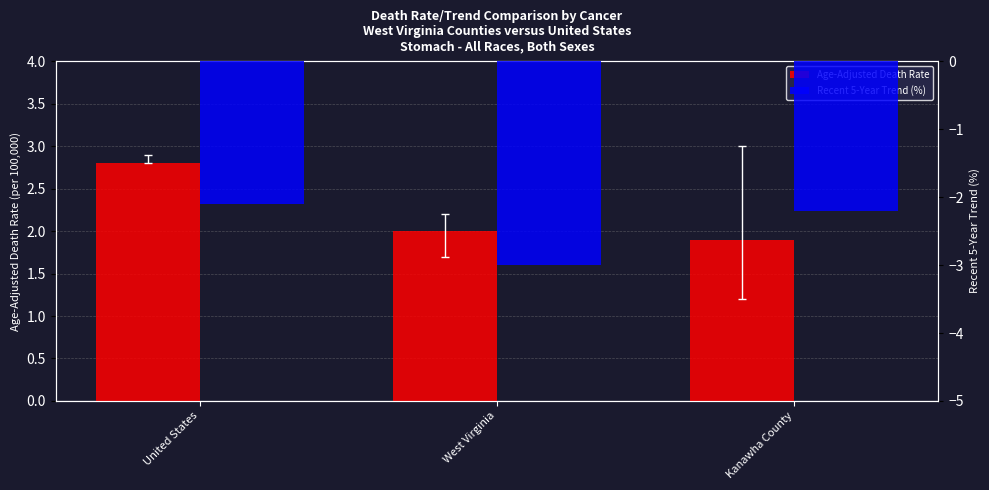

The value of Age-Adjusted Death Rate at Kanawha County is 1.1. True or false?

False